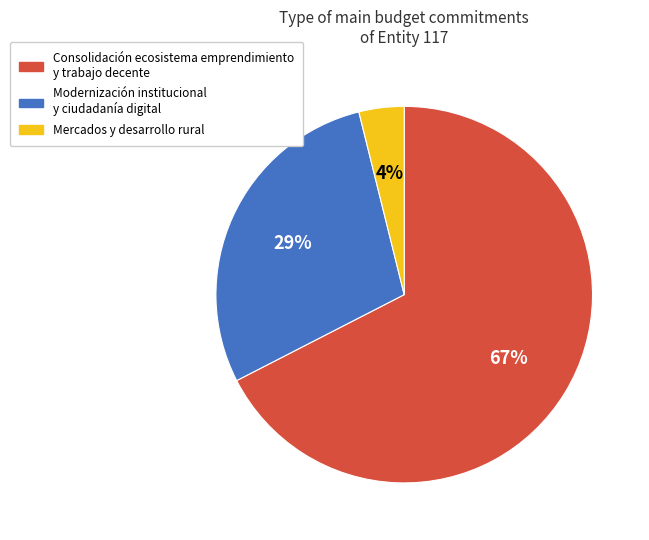

Combined, do Mercados y desarrollo rural and Consolidación ecosistema emprendimiento y trabajo decente account for over 50%?

Yes